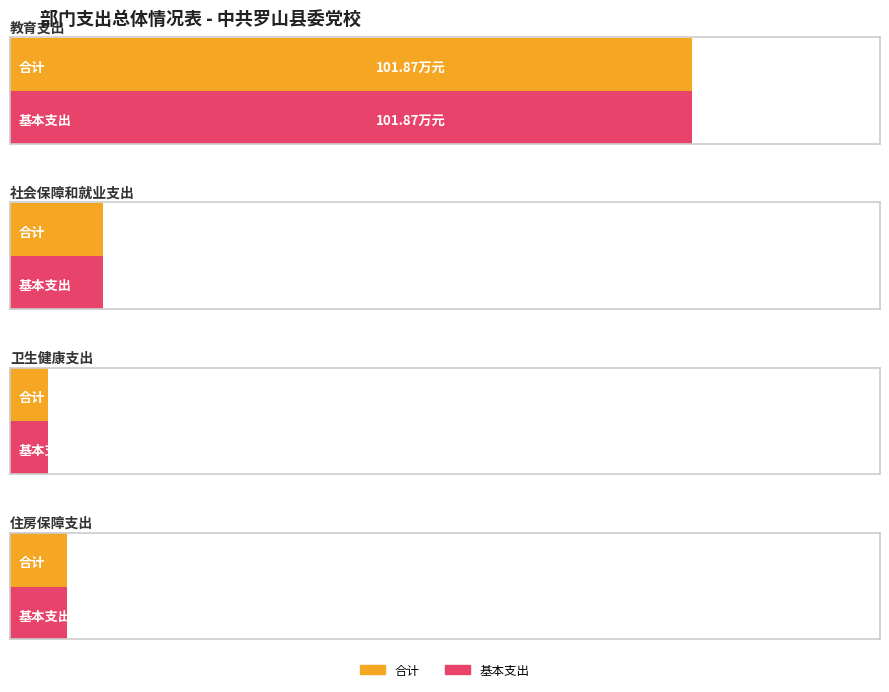

What is the value of the 基本支出 bar at the 3rd from the left?

5.7